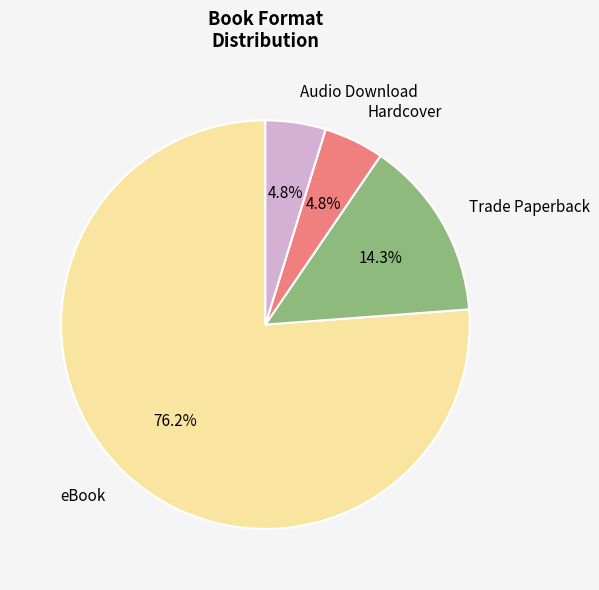

Is the sum of Audio Download and Hardcover greater than half?

No